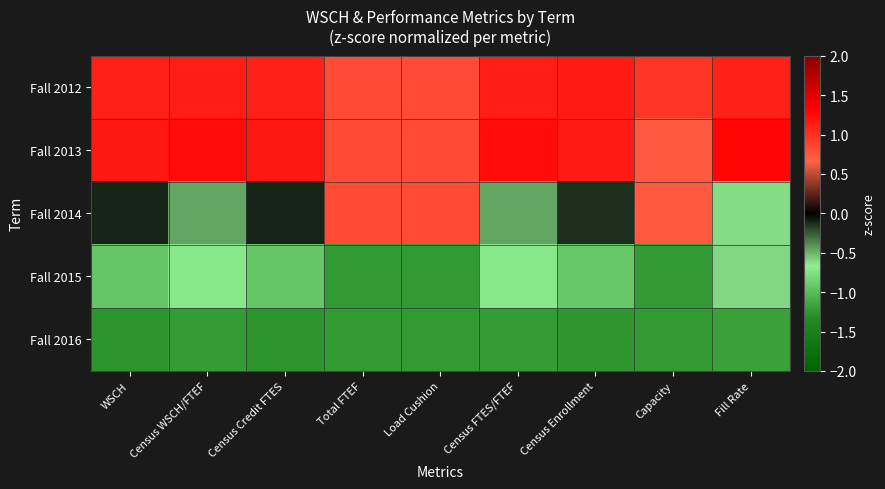

Reading left to right, extract all data points from this chart.

Fall 2012: WSCH=1.1	Census WSCH/FTEF=1.1	Census Credit FTES=1.1	Total FTEF=0.8	Load Cushion=0.8	Census FTES/FTEF=1.1	Census Enrollment=1.1	Capacity=1.0	Fill Rate=1.1
Fall 2013: WSCH=1.2	Census WSCH/FTEF=1.2	Census Credit FTES=1.2	Total FTEF=0.8	Load Cushion=0.8	Census FTES/FTEF=1.2	Census Enrollment=1.1	Capacity=0.7	Fill Rate=1.3
Fall 2014: WSCH=-0.1	Census WSCH/FTEF=-0.5	Census Credit FTES=-0.1	Total FTEF=0.8	Load Cushion=0.8	Census FTES/FTEF=-0.5	Census Enrollment=-0.1	Capacity=0.7	Fill Rate=-0.6
Fall 2015: WSCH=-0.9	Census WSCH/FTEF=-0.7	Census Credit FTES=-0.9	Total FTEF=-1.2	Load Cushion=-1.2	Census FTES/FTEF=-0.7	Census Enrollment=-0.9	Capacity=-1.2	Fill Rate=-0.6
Fall 2016: WSCH=-1.3	Census WSCH/FTEF=-1.2	Census Credit FTES=-1.3	Total FTEF=-1.2	Load Cushion=-1.2	Census FTES/FTEF=-1.2	Census Enrollment=-1.2	Capacity=-1.2	Fill Rate=-1.2